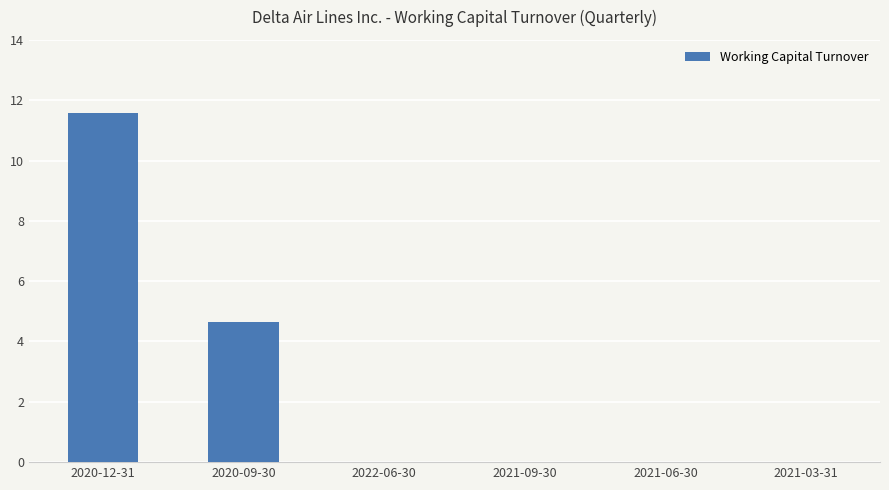

At which label is the value closest to 5?

2020-09-30